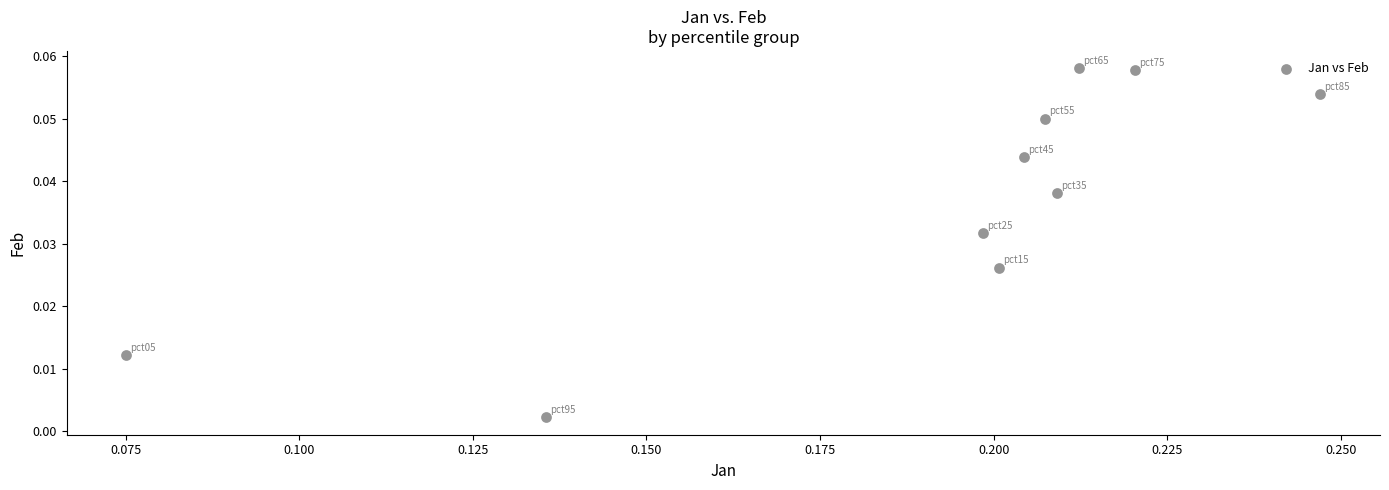

How many points are shown in the scatter plot?

10